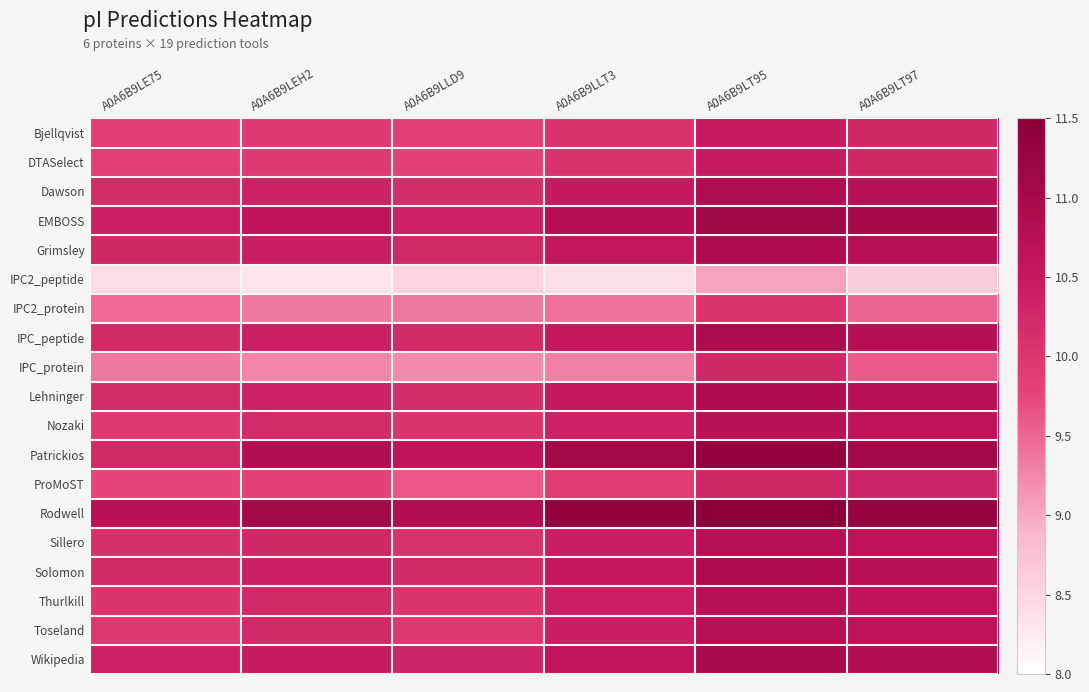

Reading right to left, extract all data points from this chart.

Bjellqvist: A0A6B9LT97=10.3	A0A6B9LT95=10.5	A0A6B9LLT3=10.1	A0A6B9LLD9=9.8	A0A6B9LEH2=10.0	A0A6B9LE75=9.9
DTASelect: A0A6B9LT97=10.3	A0A6B9LT95=10.5	A0A6B9LLT3=10.1	A0A6B9LLD9=9.8	A0A6B9LEH2=10.0	A0A6B9LE75=9.9
Dawson: A0A6B9LT97=10.7	A0A6B9LT95=10.9	A0A6B9LLT3=10.5	A0A6B9LLD9=10.2	A0A6B9LEH2=10.4	A0A6B9LE75=10.2
EMBOSS: A0A6B9LT97=11.0	A0A6B9LT95=11.1	A0A6B9LLT3=10.8	A0A6B9LLD9=10.4	A0A6B9LEH2=10.6	A0A6B9LE75=10.4
Grimsley: A0A6B9LT97=10.7	A0A6B9LT95=10.9	A0A6B9LLT3=10.5	A0A6B9LLD9=10.2	A0A6B9LEH2=10.4	A0A6B9LE75=10.3
IPC2_peptide: A0A6B9LT97=8.6	A0A6B9LT95=9.0	A0A6B9LLT3=8.4	A0A6B9LLD9=8.5	A0A6B9LEH2=8.3	A0A6B9LE75=8.4
IPC2_protein: A0A6B9LT97=9.5	A0A6B9LT95=10.0	A0A6B9LLT3=9.4	A0A6B9LLD9=9.4	A0A6B9LEH2=9.4	A0A6B9LE75=9.5
IPC_peptide: A0A6B9LT97=10.8	A0A6B9LT95=10.9	A0A6B9LLT3=10.5	A0A6B9LLD9=10.2	A0A6B9LEH2=10.4	A0A6B9LE75=10.2
IPC_protein: A0A6B9LT97=9.6	A0A6B9LT95=10.3	A0A6B9LLT3=9.3	A0A6B9LLD9=9.2	A0A6B9LEH2=9.3	A0A6B9LE75=9.4
Lehninger: A0A6B9LT97=10.7	A0A6B9LT95=10.9	A0A6B9LLT3=10.5	A0A6B9LLD9=10.2	A0A6B9LEH2=10.4	A0A6B9LE75=10.2
Nozaki: A0A6B9LT97=10.6	A0A6B9LT95=10.7	A0A6B9LLT3=10.4	A0A6B9LLD9=10.0	A0A6B9LEH2=10.2	A0A6B9LE75=10.0
Patrickios: A0A6B9LT97=11.1	A0A6B9LT95=11.4	A0A6B9LLT3=11.1	A0A6B9LLD9=10.6	A0A6B9LEH2=10.8	A0A6B9LE75=10.2
ProMoST: A0A6B9LT97=10.3	A0A6B9LT95=10.3	A0A6B9LLT3=9.9	A0A6B9LLD9=9.6	A0A6B9LEH2=9.8	A0A6B9LE75=9.8
Rodwell: A0A6B9LT97=11.3	A0A6B9LT95=11.5	A0A6B9LLT3=11.3	A0A6B9LLD9=10.8	A0A6B9LEH2=11.1	A0A6B9LE75=10.7
Sillero: A0A6B9LT97=10.6	A0A6B9LT95=10.8	A0A6B9LLT3=10.4	A0A6B9LLD9=10.1	A0A6B9LEH2=10.3	A0A6B9LE75=10.1
Solomon: A0A6B9LT97=10.8	A0A6B9LT95=10.9	A0A6B9LLT3=10.5	A0A6B9LLD9=10.2	A0A6B9LEH2=10.4	A0A6B9LE75=10.2
Thurlkill: A0A6B9LT97=10.6	A0A6B9LT95=10.7	A0A6B9LLT3=10.4	A0A6B9LLD9=10.0	A0A6B9LEH2=10.2	A0A6B9LE75=10.0
Toseland: A0A6B9LT97=10.6	A0A6B9LT95=10.8	A0A6B9LLT3=10.4	A0A6B9LLD9=10.0	A0A6B9LEH2=10.2	A0A6B9LE75=10.0
Wikipedia: A0A6B9LT97=10.8	A0A6B9LT95=11.0	A0A6B9LLT3=10.6	A0A6B9LLD9=10.3	A0A6B9LEH2=10.5	A0A6B9LE75=10.4